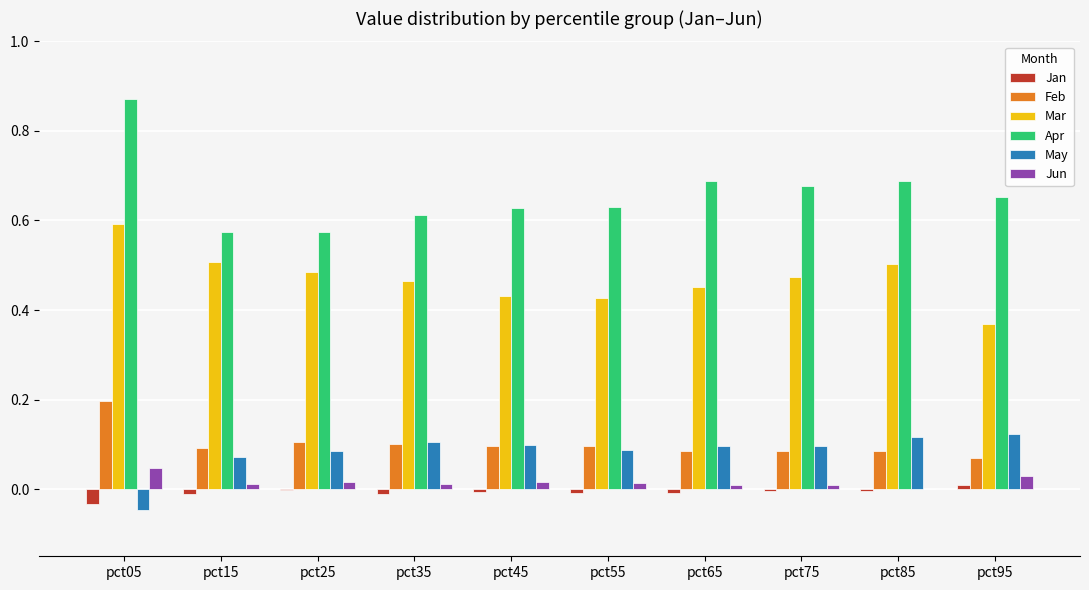

How many Feb values are between 0 and 1?

10